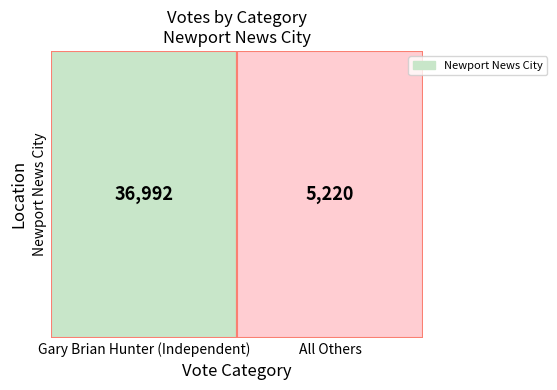

Count the number of categories in the chart.

2